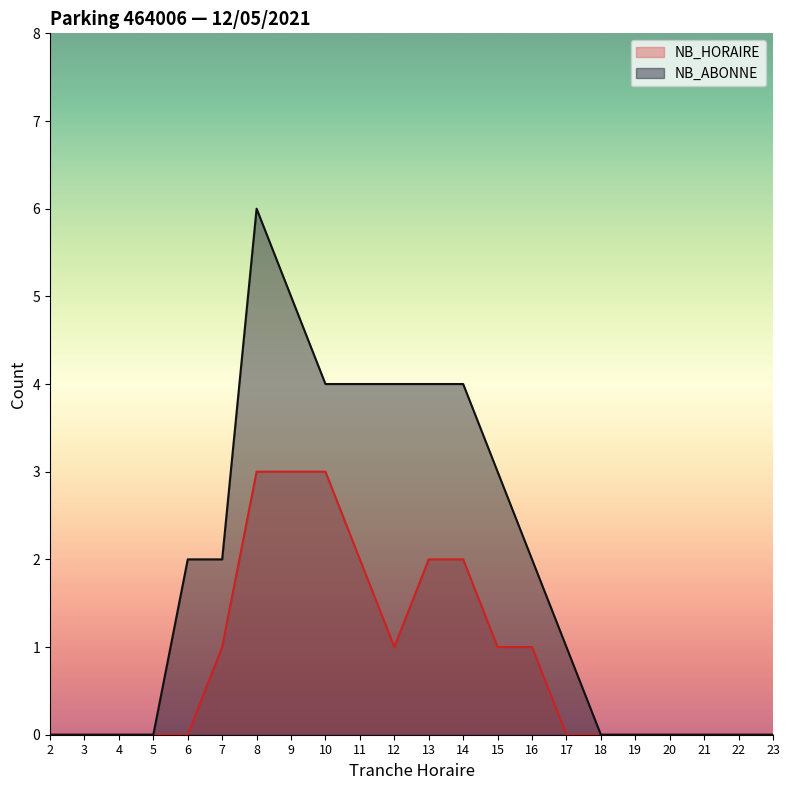

Reading left to right, extract all data points from this chart.

NB_HORAIRE: 2=0	3=0	4=0	5=0	6=0	7=1	8=3	9=3	10=3	11=2	12=1	13=2	14=2	15=1	16=1	17=0	18=0	19=0	20=0	21=0	22=0	23=0
NB_ABONNE: 2=0	3=0	4=0	5=0	6=2	7=2	8=6	9=5	10=4	11=4	12=4	13=4	14=4	15=3	16=2	17=1	18=0	19=0	20=0	21=0	22=0	23=0